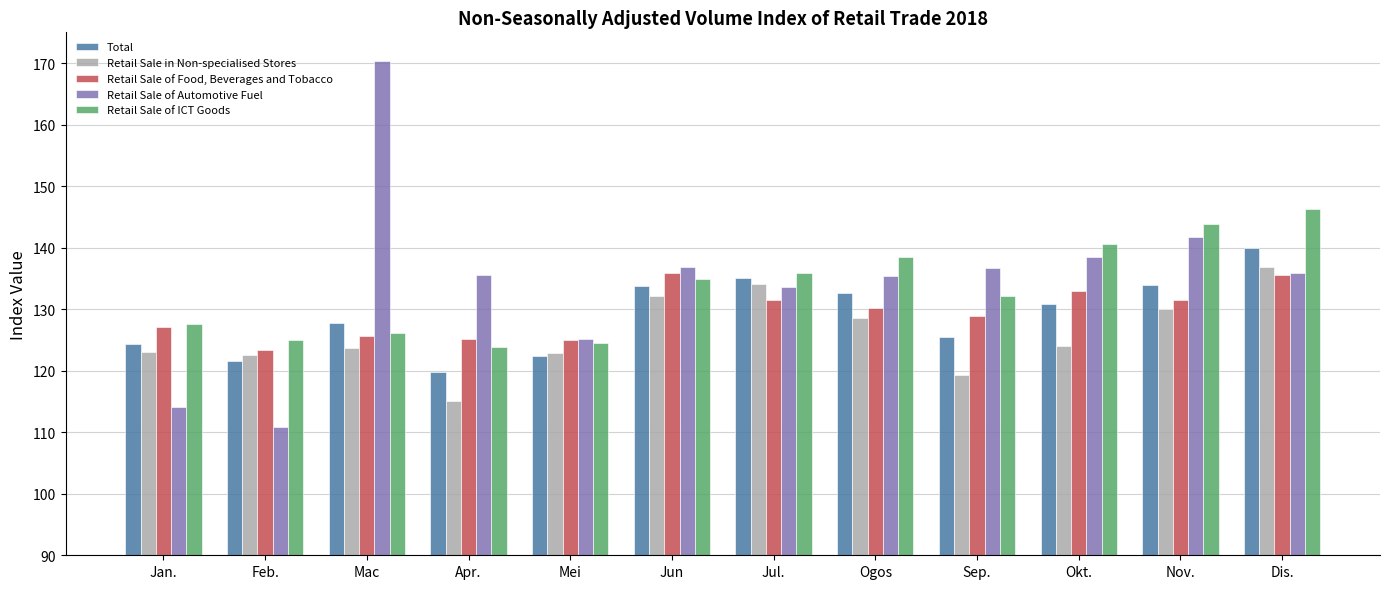

At Dis., list the series in order from largest to smallest.

Retail Sale of ICT Goods, Total, Retail Sale in Non-specialised Stores, Retail Sale of Automotive Fuel, Retail Sale of Food, Beverages and Tobacco